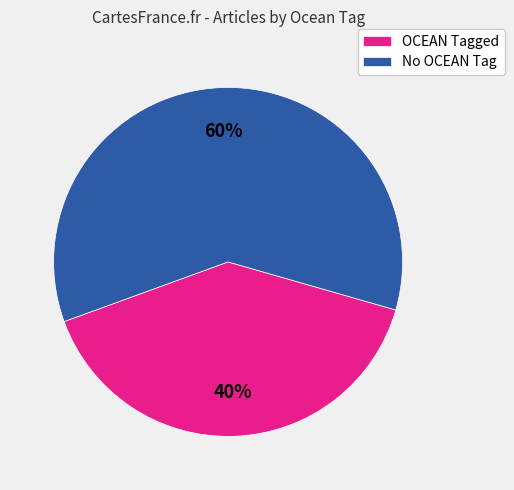

How many slices are in this pie chart?

2